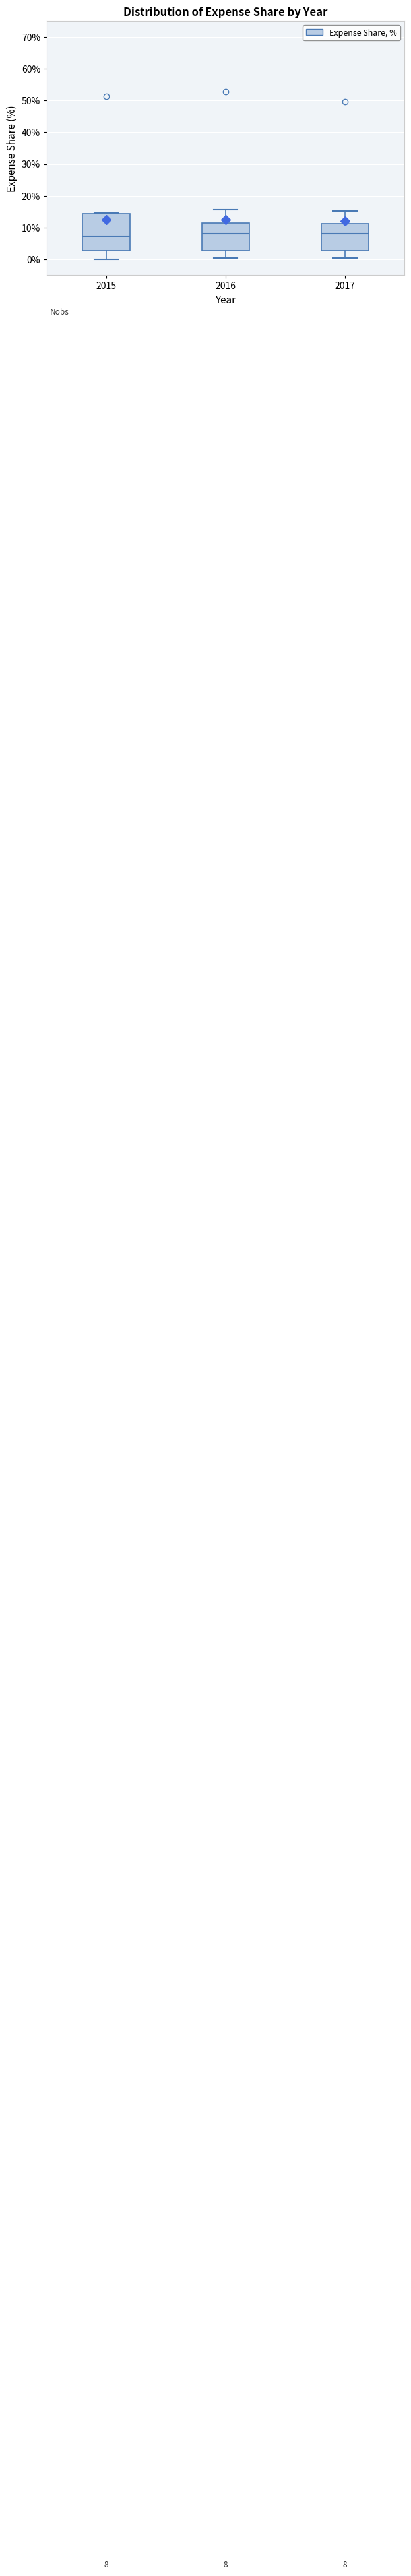

Which box is the tallest, from its lower edge to its upper edge?

2015